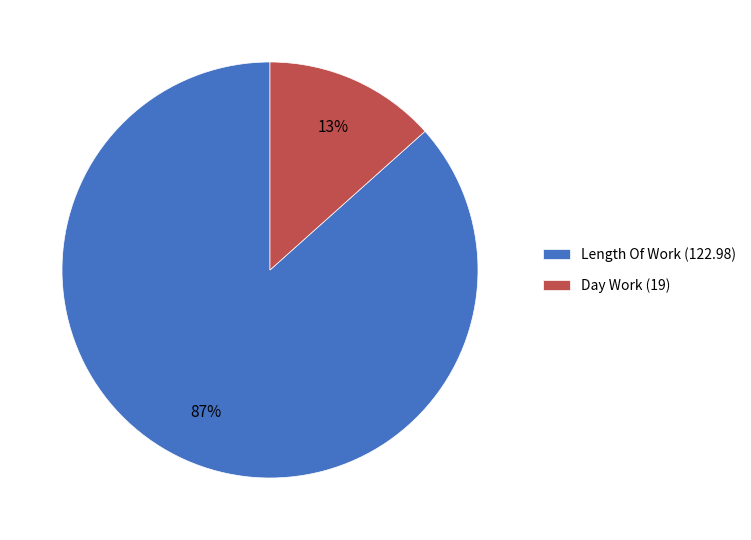

Which category accounts for the majority?

Length Of Work (122.98)